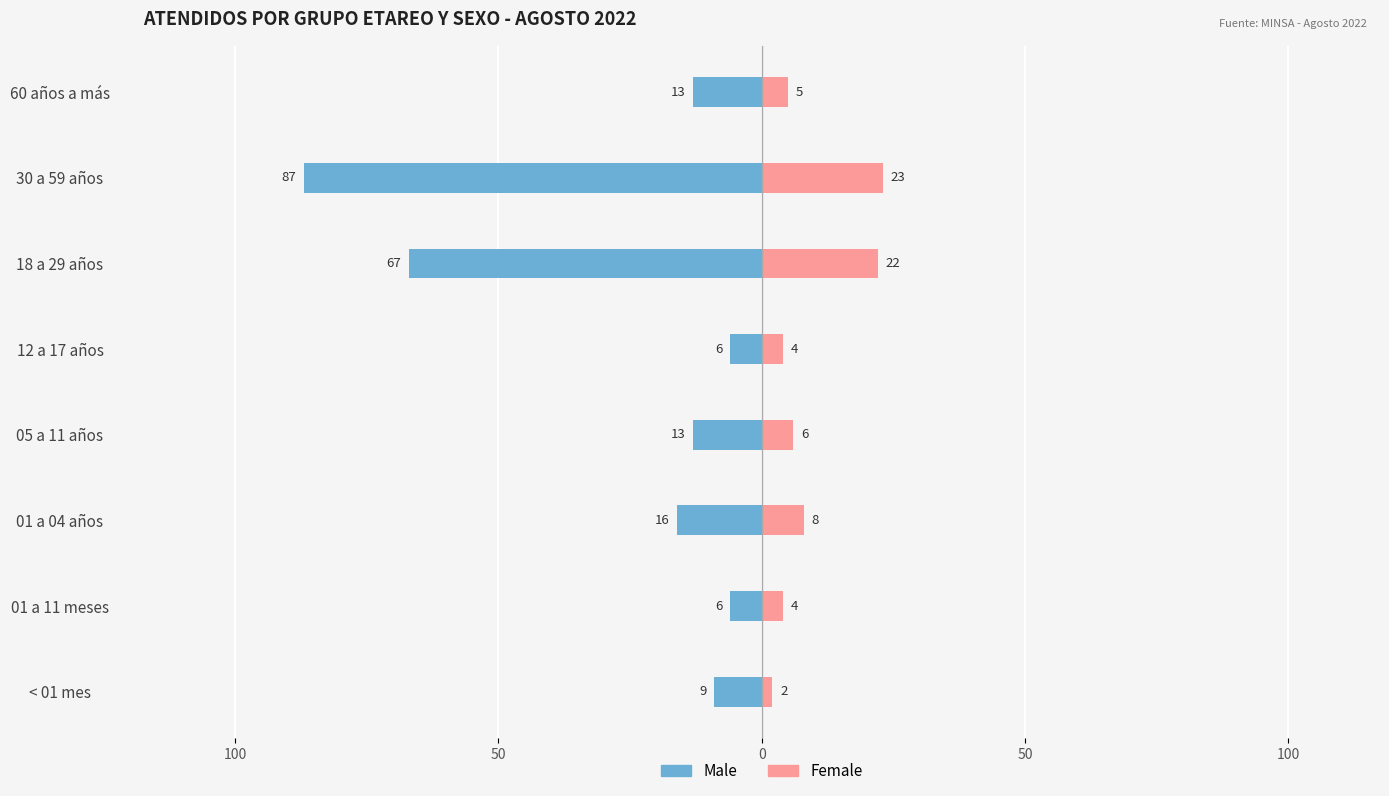

Between 01 a 11 meses and 01 a 04 años, which series saw the biggest shift?

Male